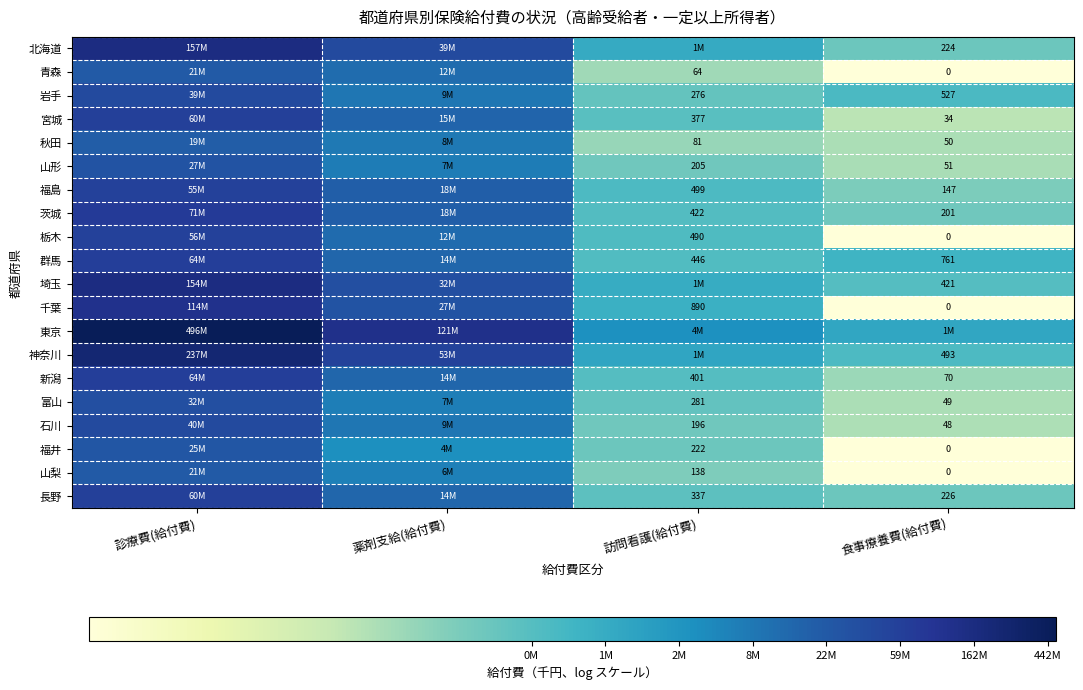

The 新潟 series shows 11.1 at 診療費(給付費). True or false?

True